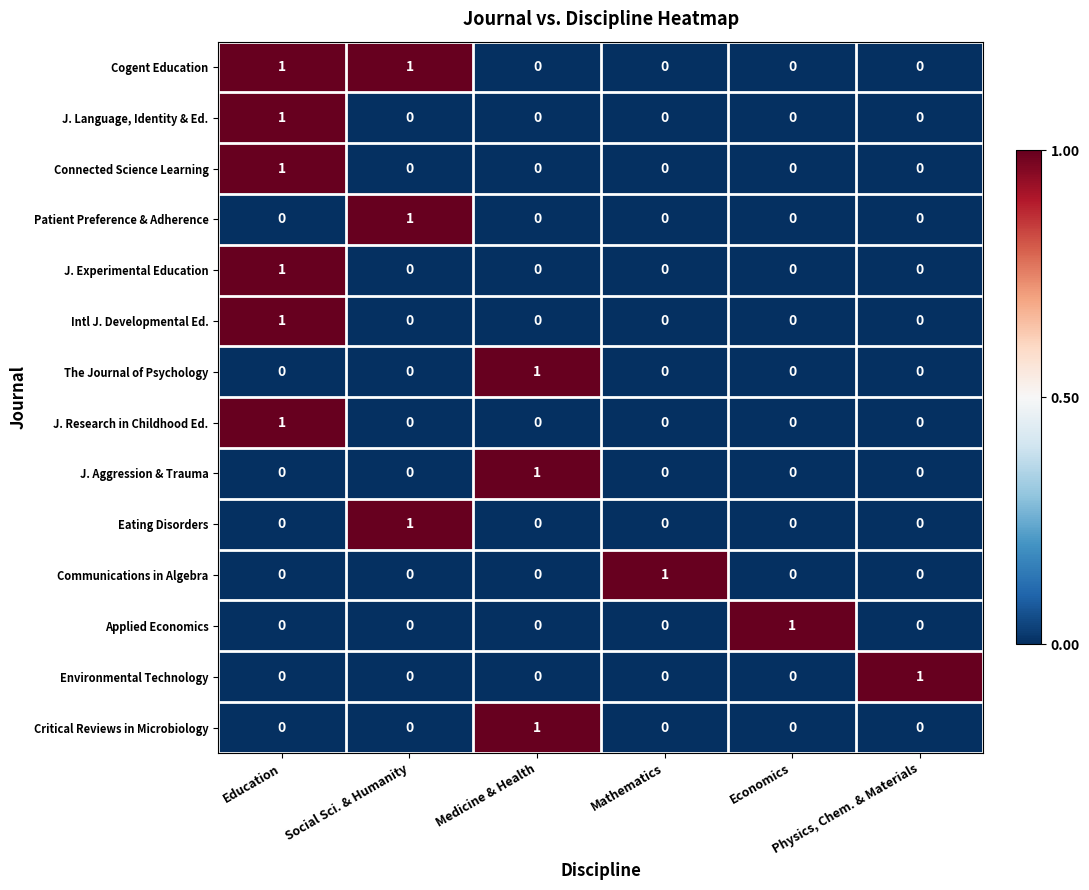

How many categories are shown in the chart?

6